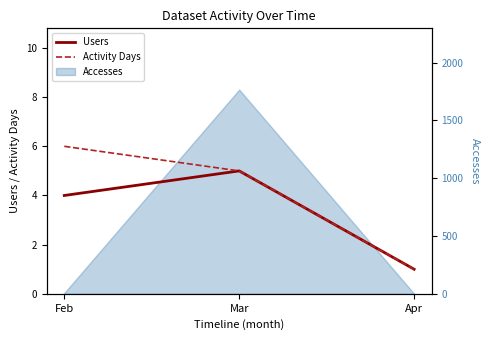

At which label does Users first exceed 4?

Mar